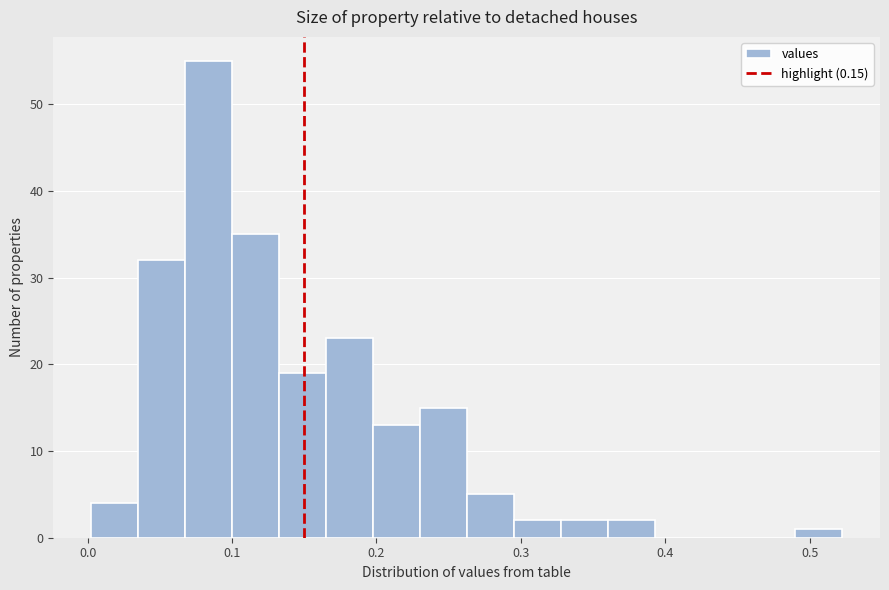

Around what value on the x-axis is the tallest bar? Give the approximate position of its centre, as read against the axis.

0.08